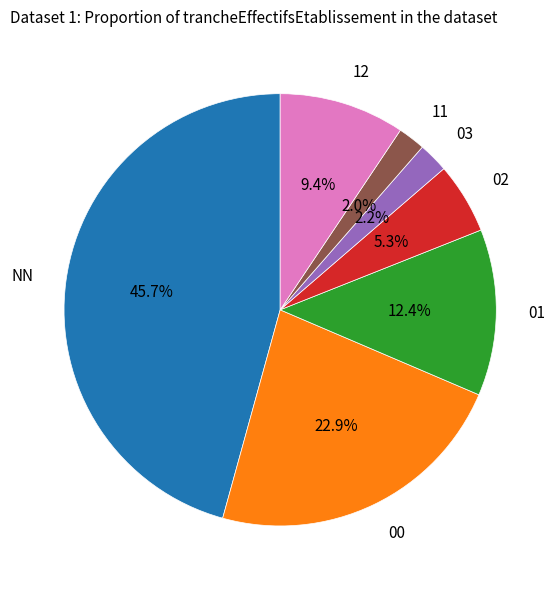

Is there any slice that represents more than half of the pie?

No